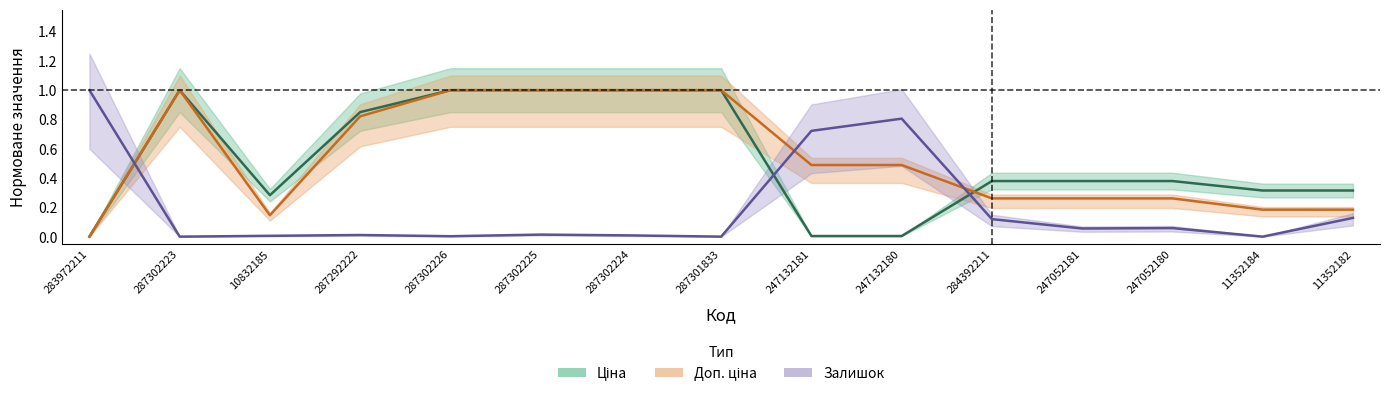

Reading left to right, what are all the values shown in this chart?

Ціна: 283972211=0.0	287302223=1.0	10832185=0.3	287292222=0.9	287302226=1.0	287302225=1.0	287302224=1.0	287301833=1.0	247132181=0.0	247132180=0.0	284392211=0.4	247052181=0.4	247052180=0.4	11352184=0.3	11352182=0.3
Доп. ціна: 283972211=0.0	287302223=1.0	10832185=0.1	287292222=0.8	287302226=1.0	287302225=1.0	287302224=1.0	287301833=1.0	247132181=0.5	247132180=0.5	284392211=0.3	247052181=0.3	247052180=0.3	11352184=0.2	11352182=0.2
Залишок: 283972211=1.0	287302223=0.0	10832185=0.0	287292222=0.0	287302226=0.0	287302225=0.0	287302224=0.0	287301833=0.0	247132181=0.7	247132180=0.8	284392211=0.1	247052181=0.1	247052180=0.1	11352184=0.0	11352182=0.1